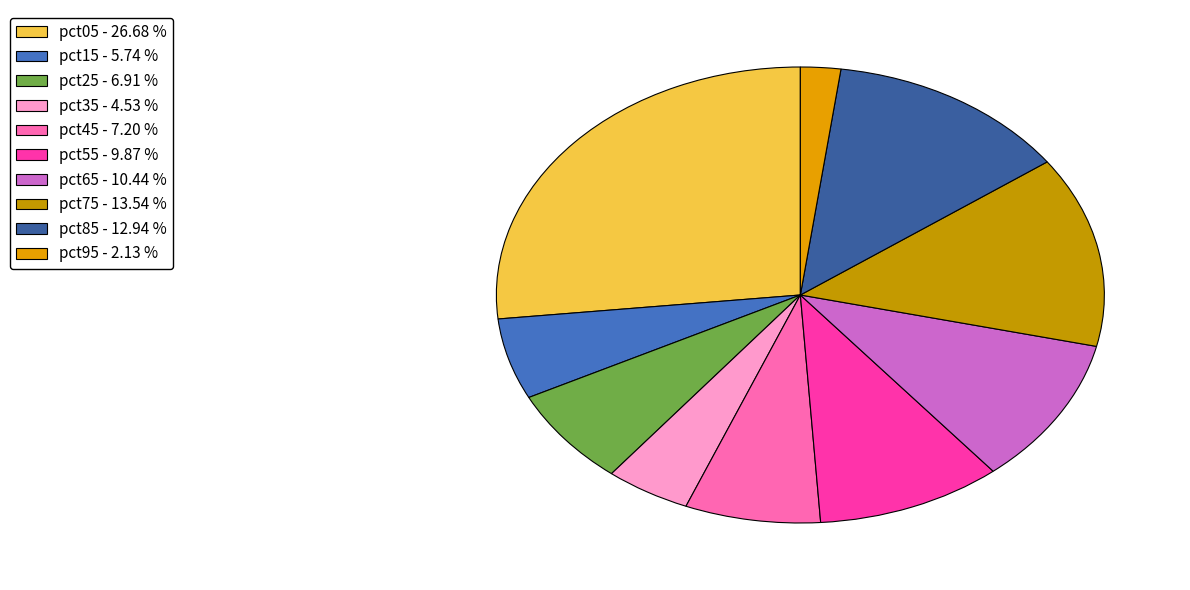

Is pct95 the majority of the pie?

No